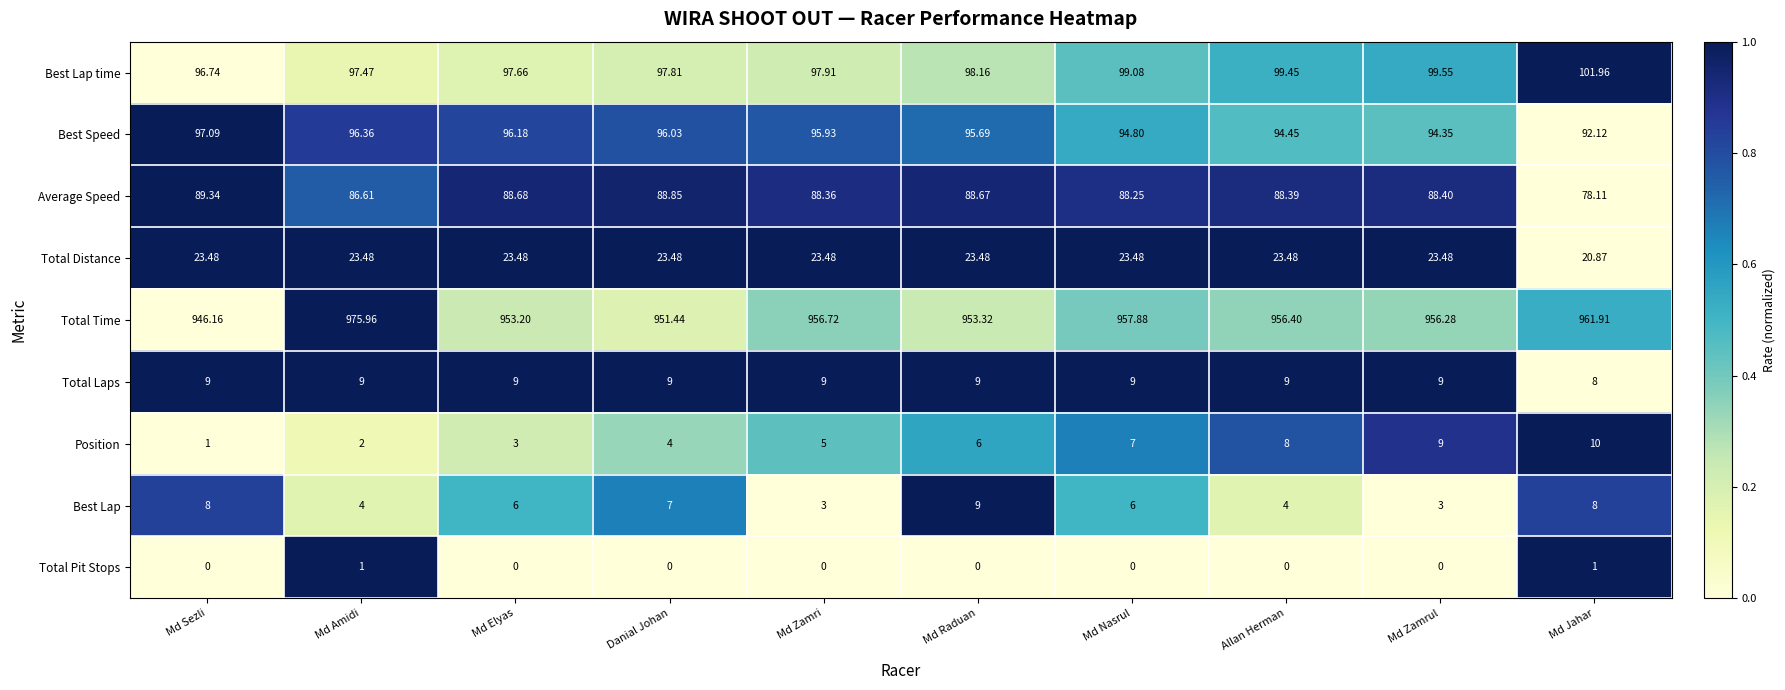

Is the value of Total Pit Stops at Md Zamri greater than the value of Position at Md Raduan?

No